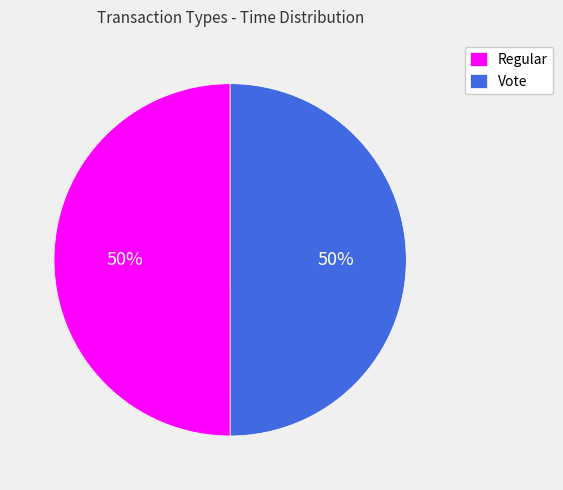

The Regular slice represents 50% of the pie. True or false?

True